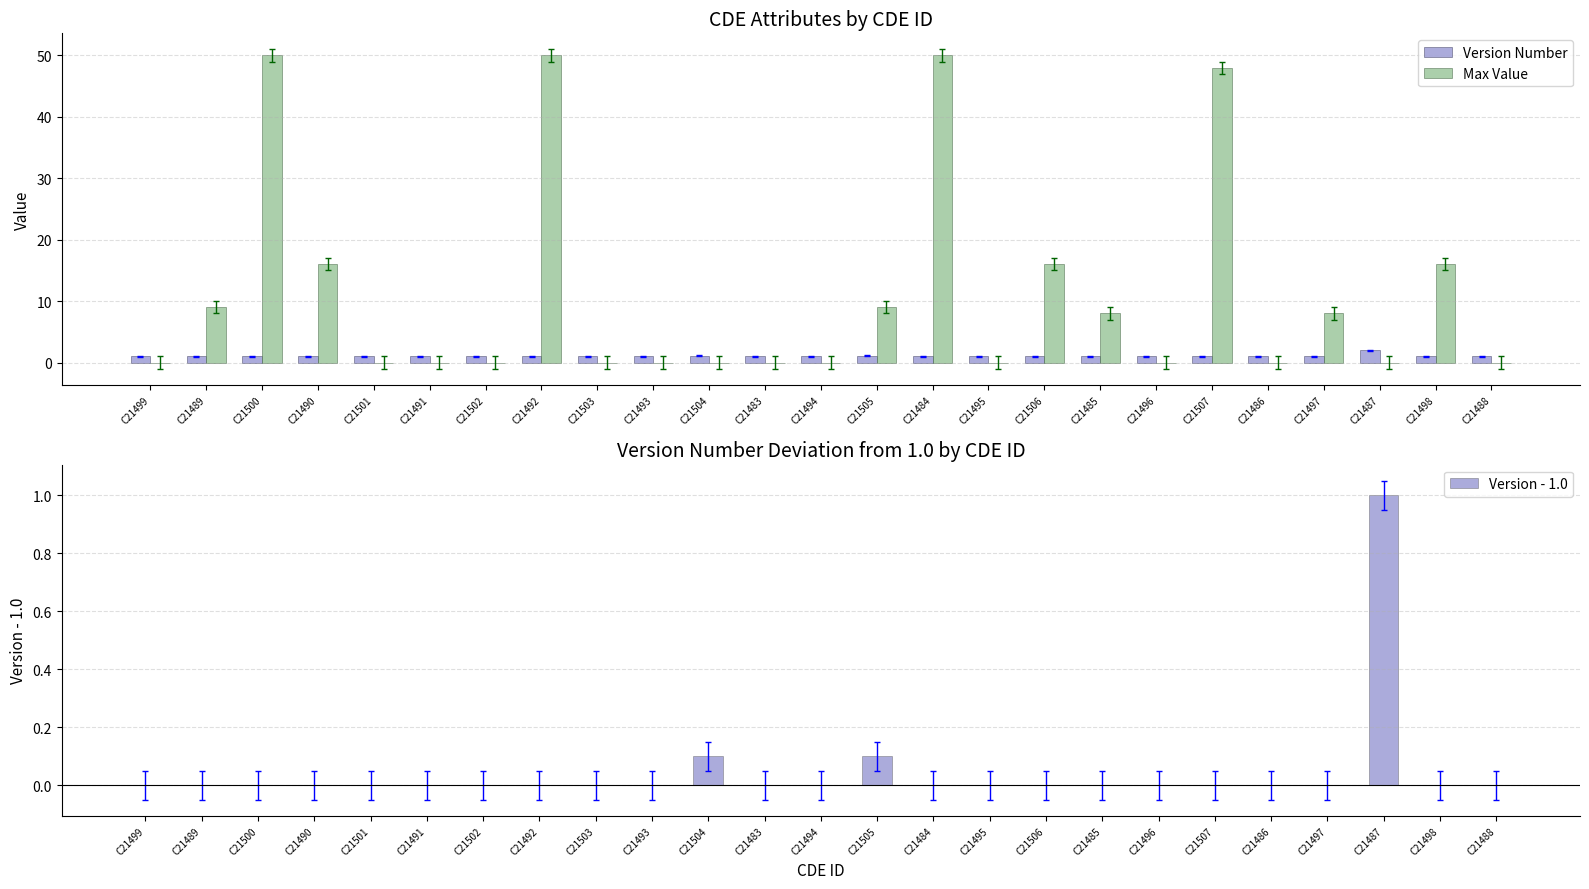

At how many categories does at least one series exceed 37?

4